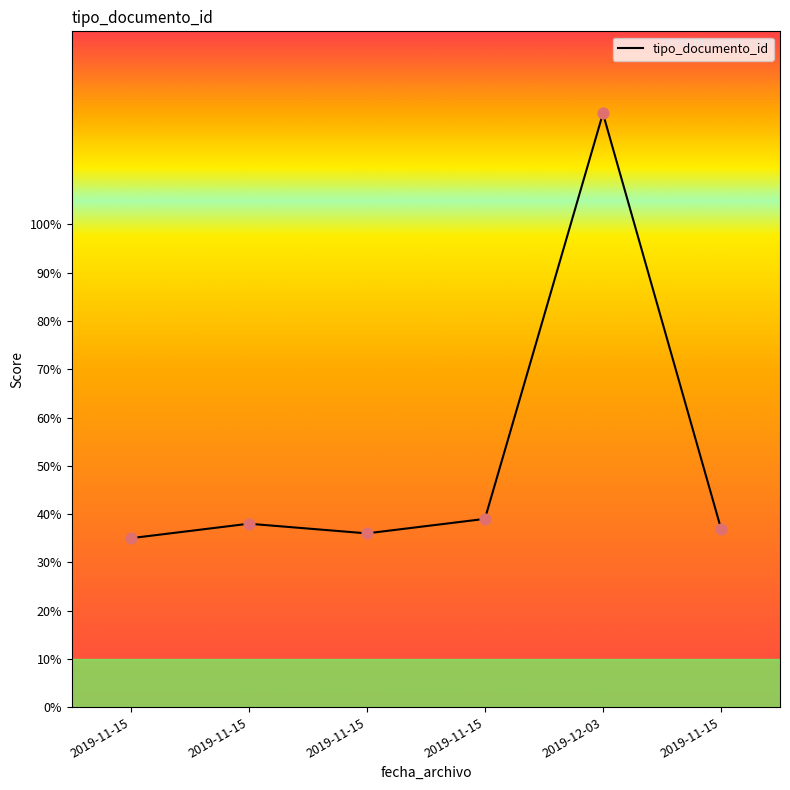

Between 2019-11-15 and 2019-11-15, which is larger?

2019-11-15